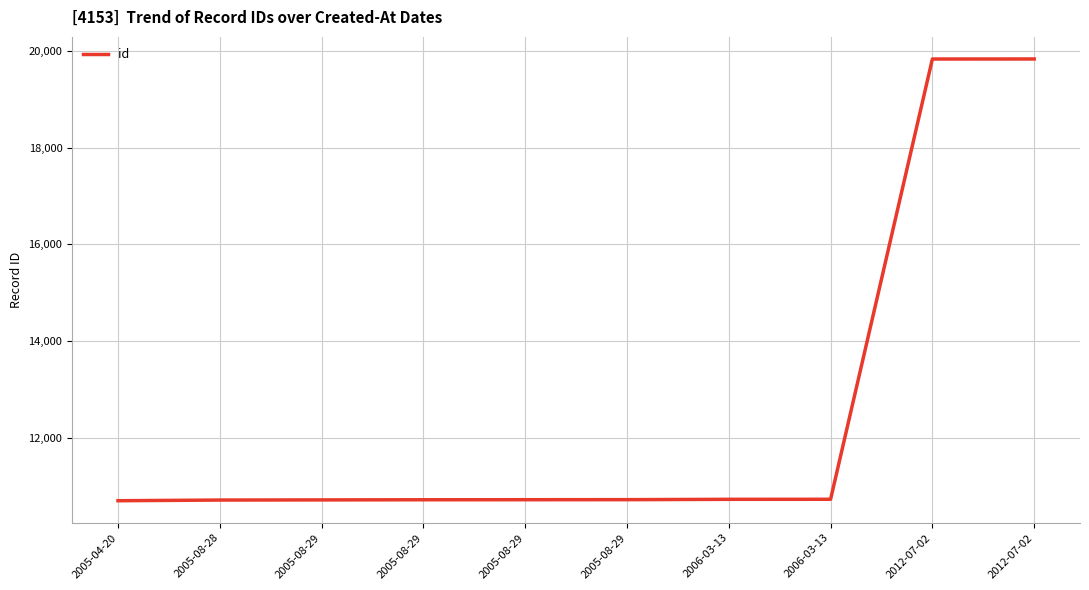

The value at 2006-03-13 is 6916. True or false?

False